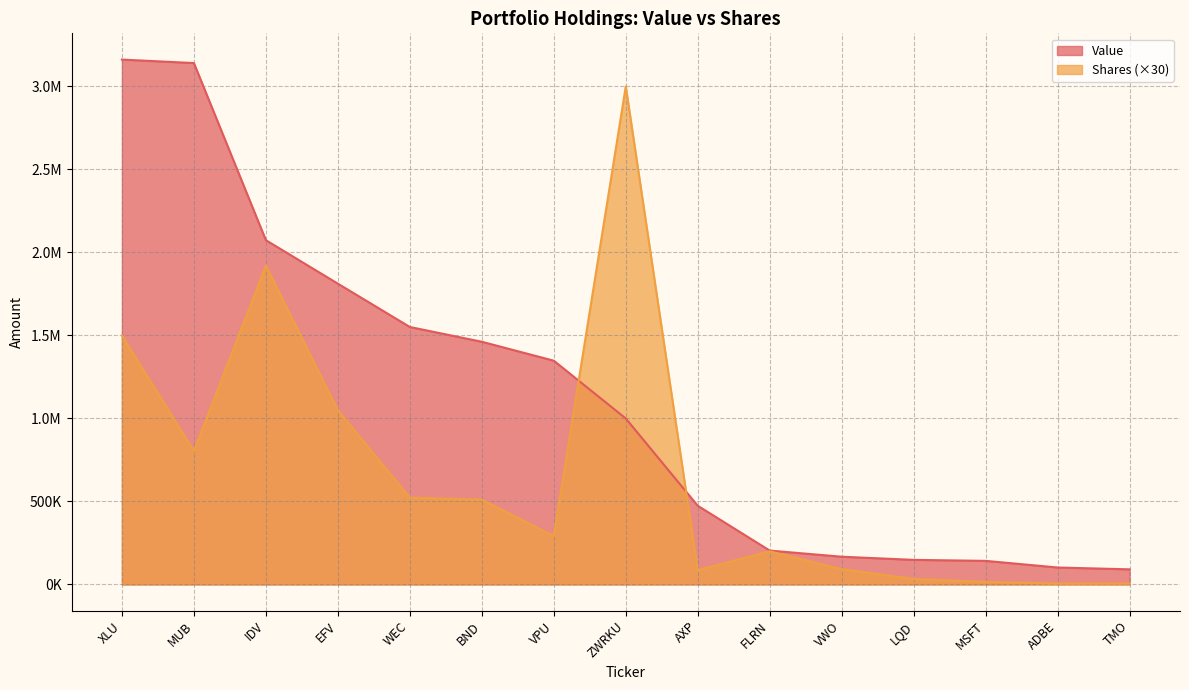

Which series has the largest total across all categories?

Value